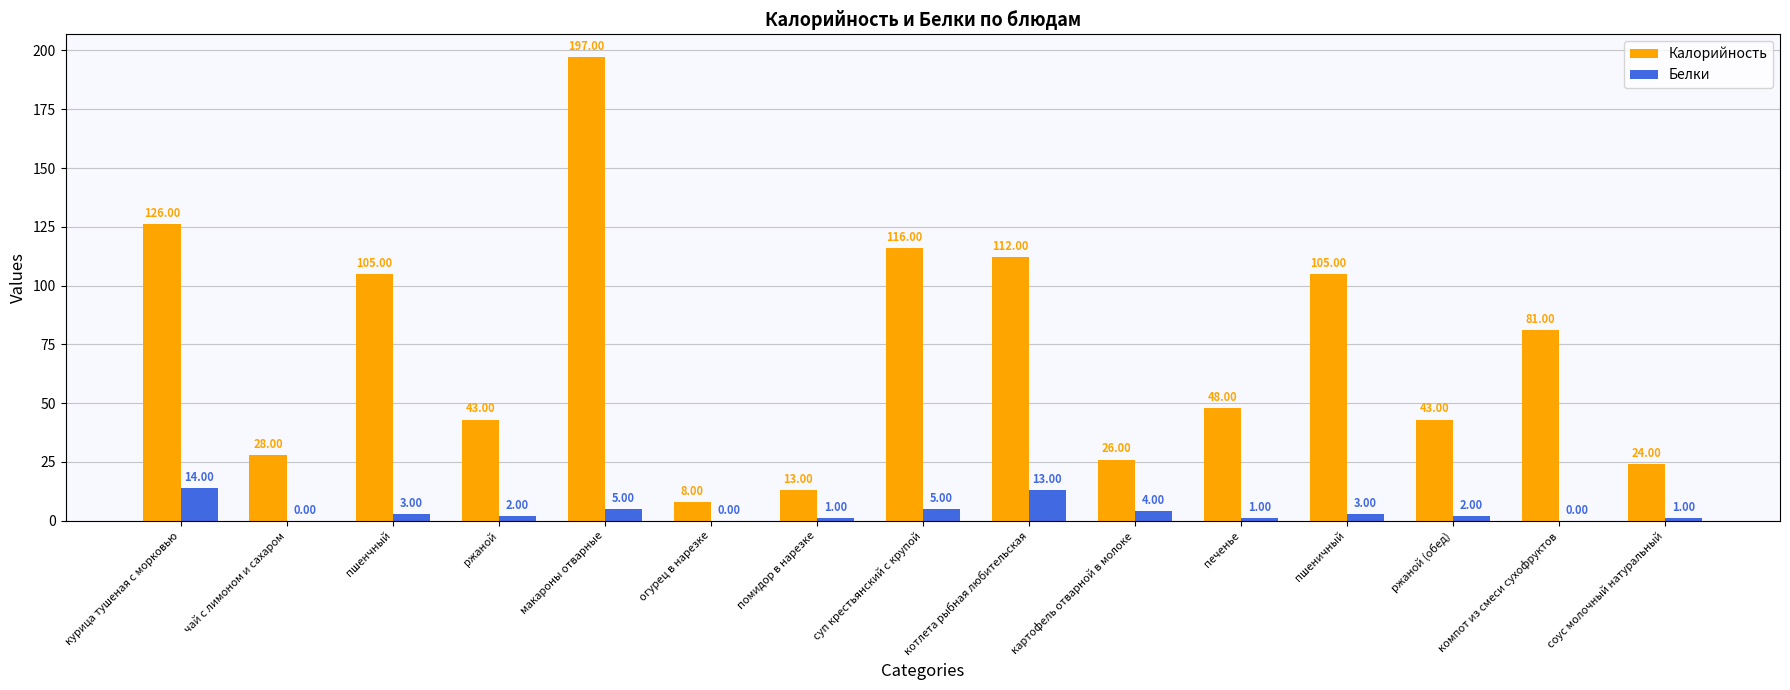

Which label corresponds to the largest value in the chart?

макароны отварные